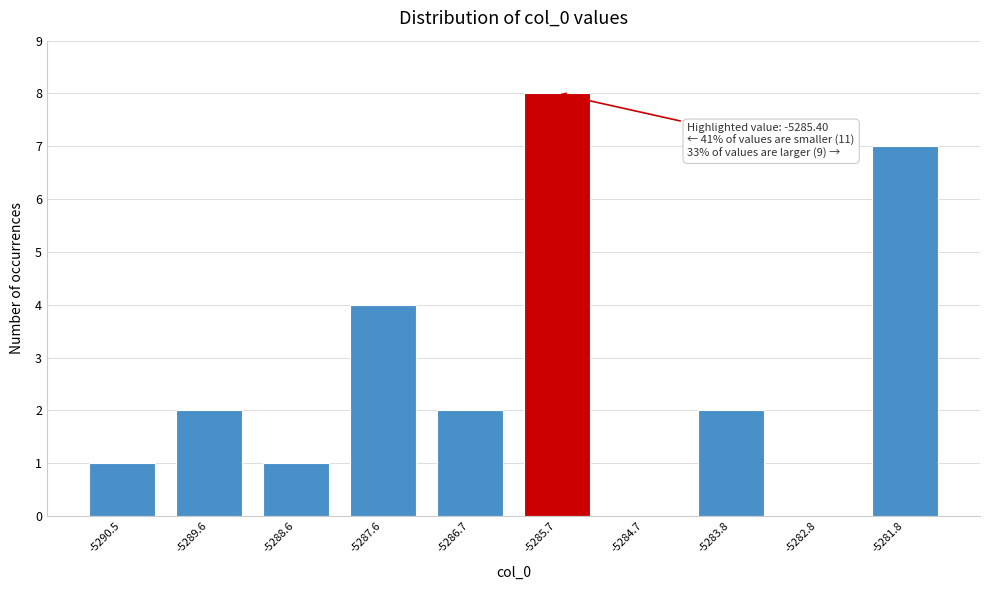

Reading left to right, list all the values displayed in this chart.

-5290.5=1	-5289.6=2	-5288.6=1	-5287.6=4	-5286.7=2	-5285.7=8	-5284.7=0	-5283.8=2	-5282.8=0	-5281.8=7